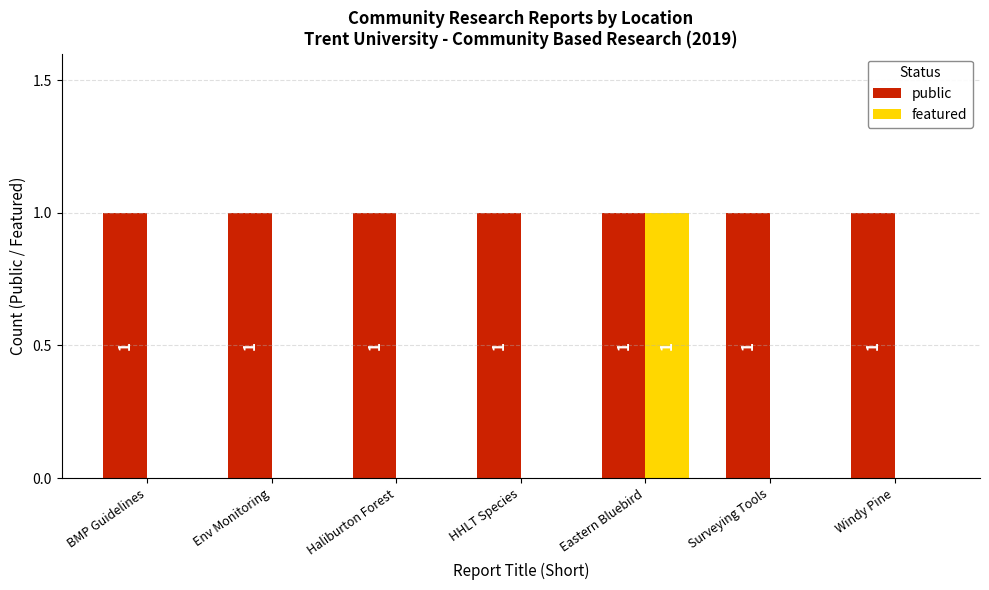

At which category is the sum across all series the highest?

Eastern Bluebird